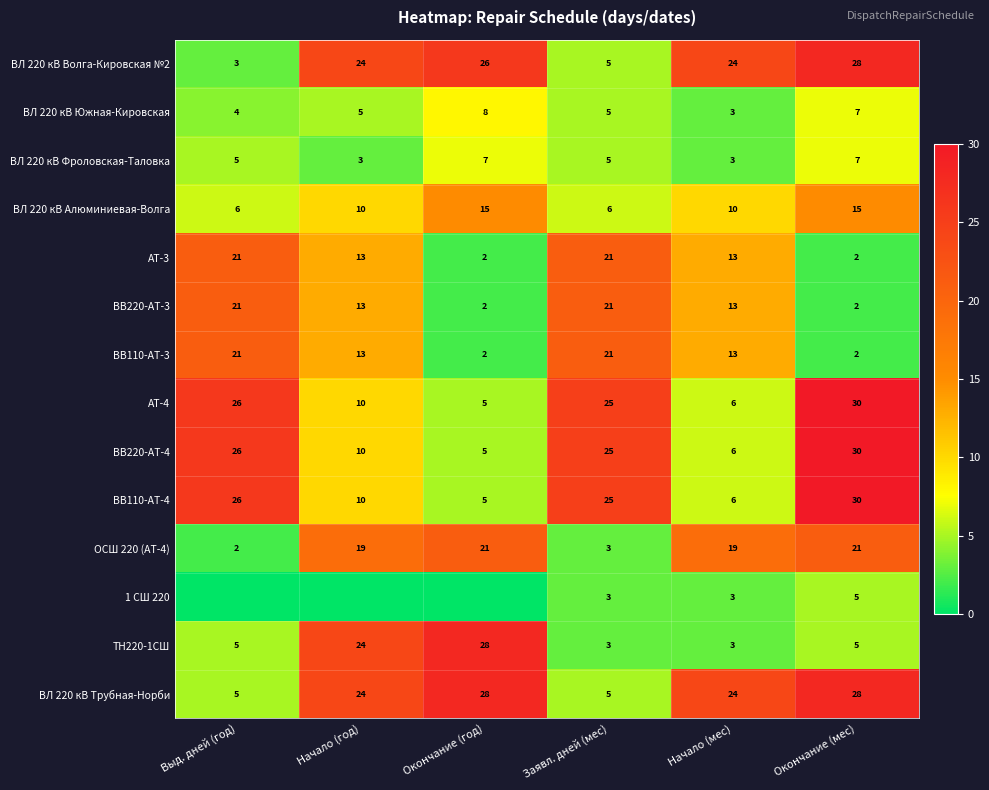

The ВВ220-АТ-3 series shows 2 at Окончание (мес). True or false?

True